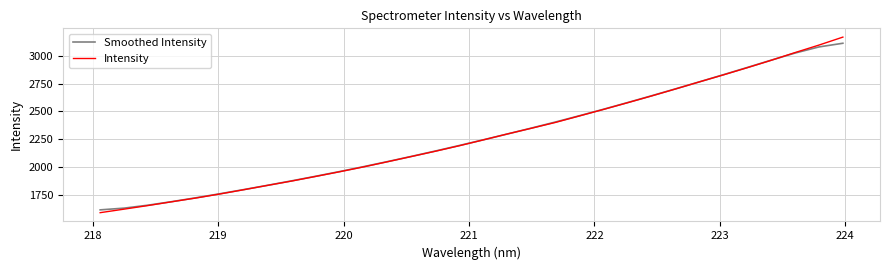

What is the smallest value displayed?

1588.4